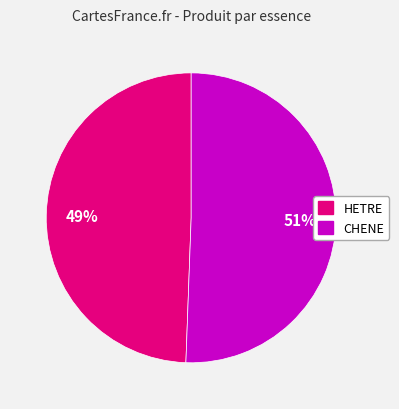

How many slices are in this pie chart?

2